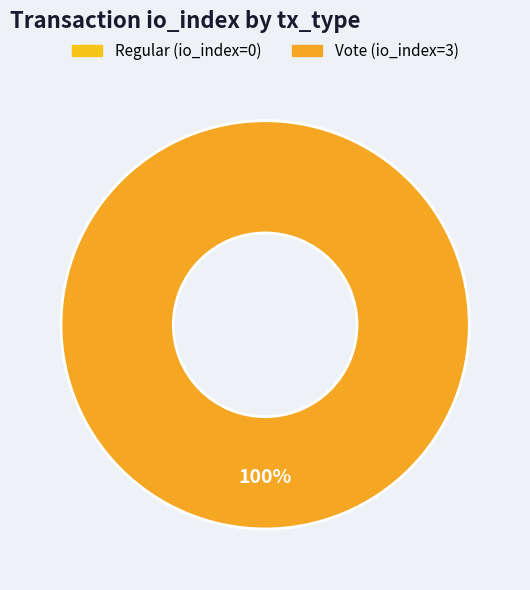

Combined, do Vote and Regular account for over 50%?

Yes